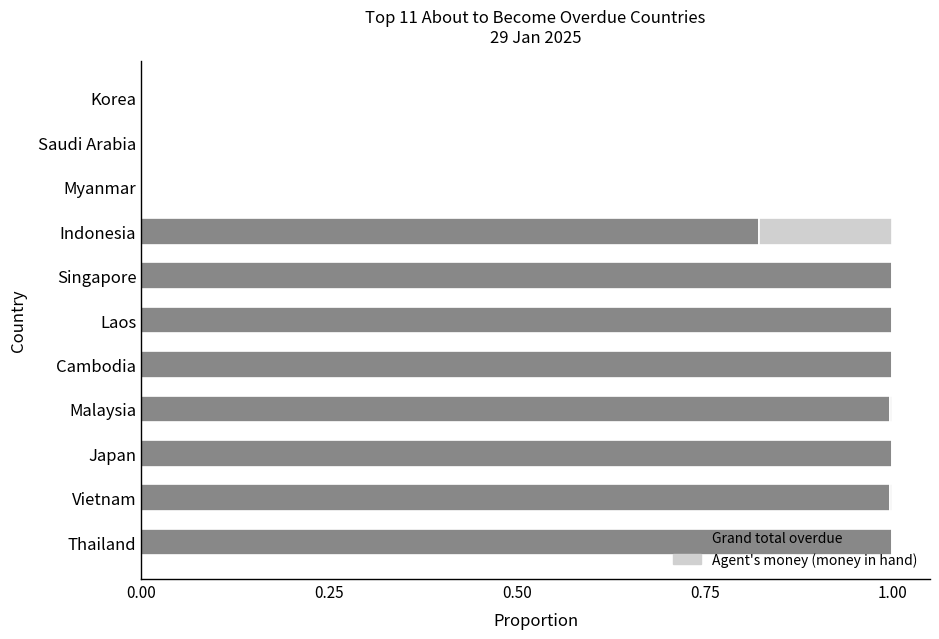

What is the sum of all Grand total overdue values?

7.8